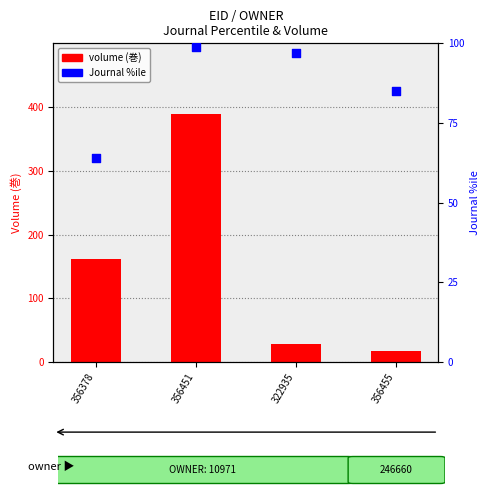

Which series has the largest total across all categories?

volume (巻)